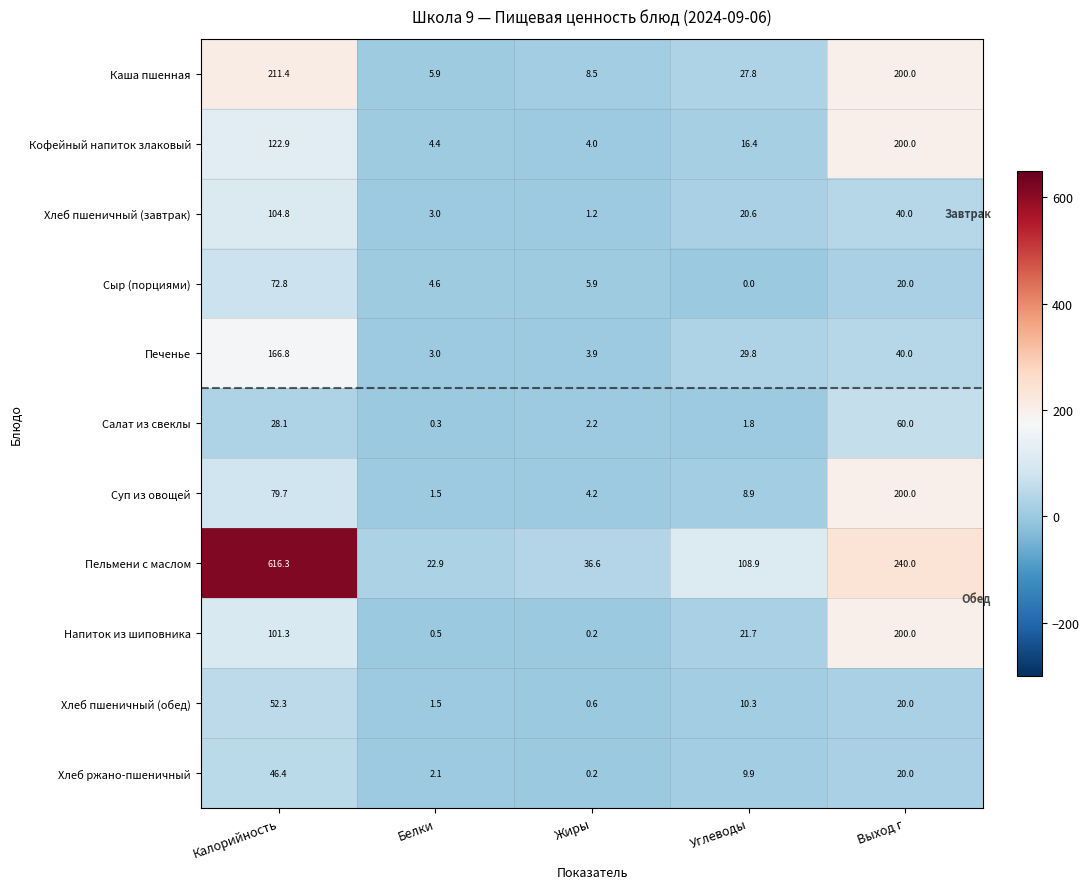

What is the difference between the Пельмени с маслом values at Углеводы and Выход г?

131.1